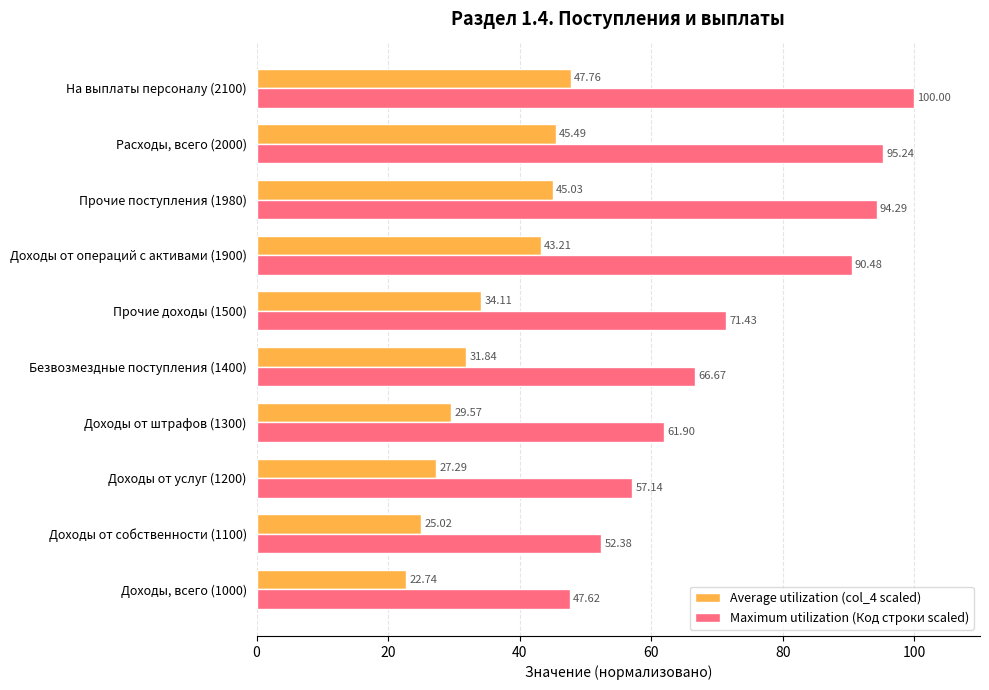

Which label corresponds to the largest value in the chart?

На выплаты персоналу (2100)